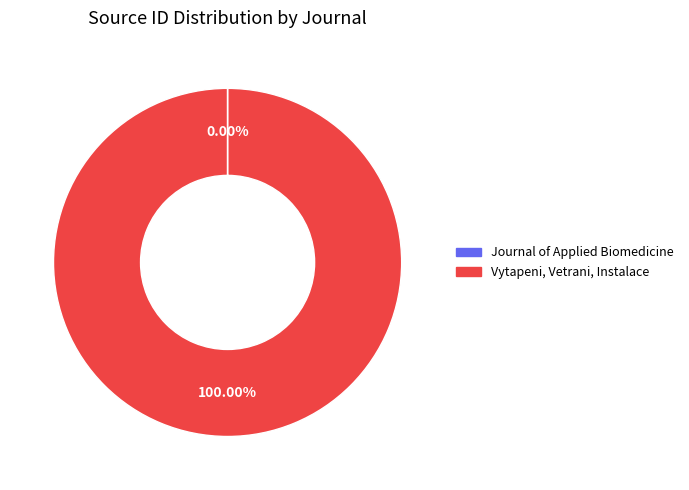

Which slice represents more than half of the pie?

Vytapeni, Vetrani, Instalace